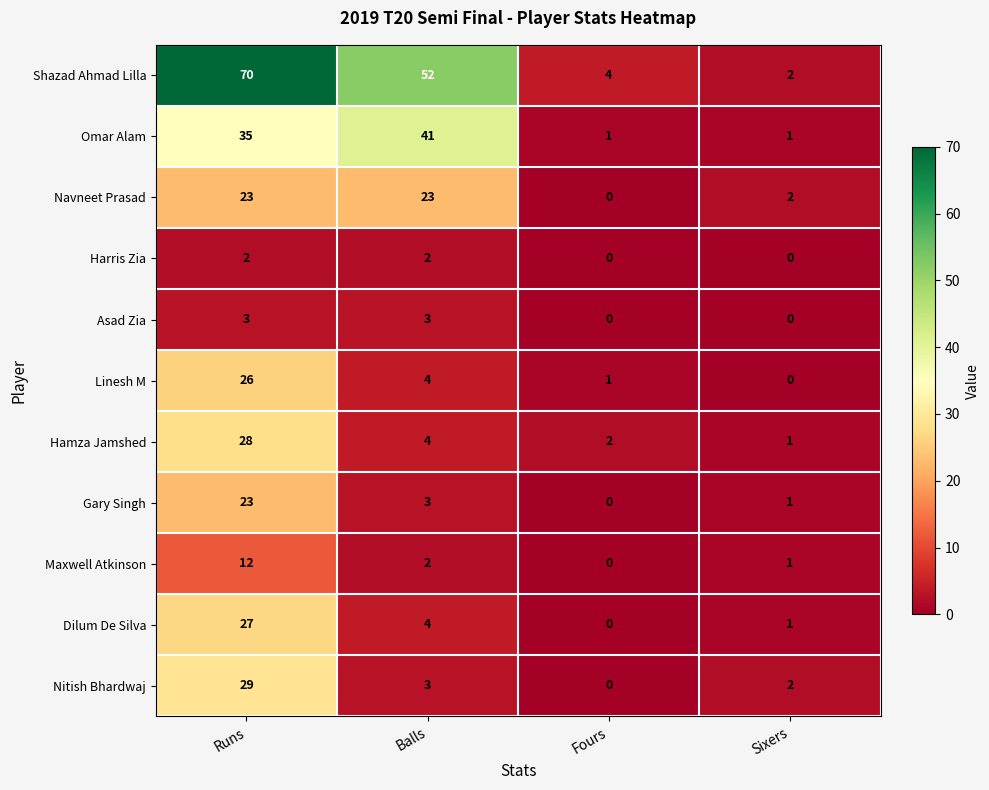

The Omar Alam series shows 58 at Runs. True or false?

False